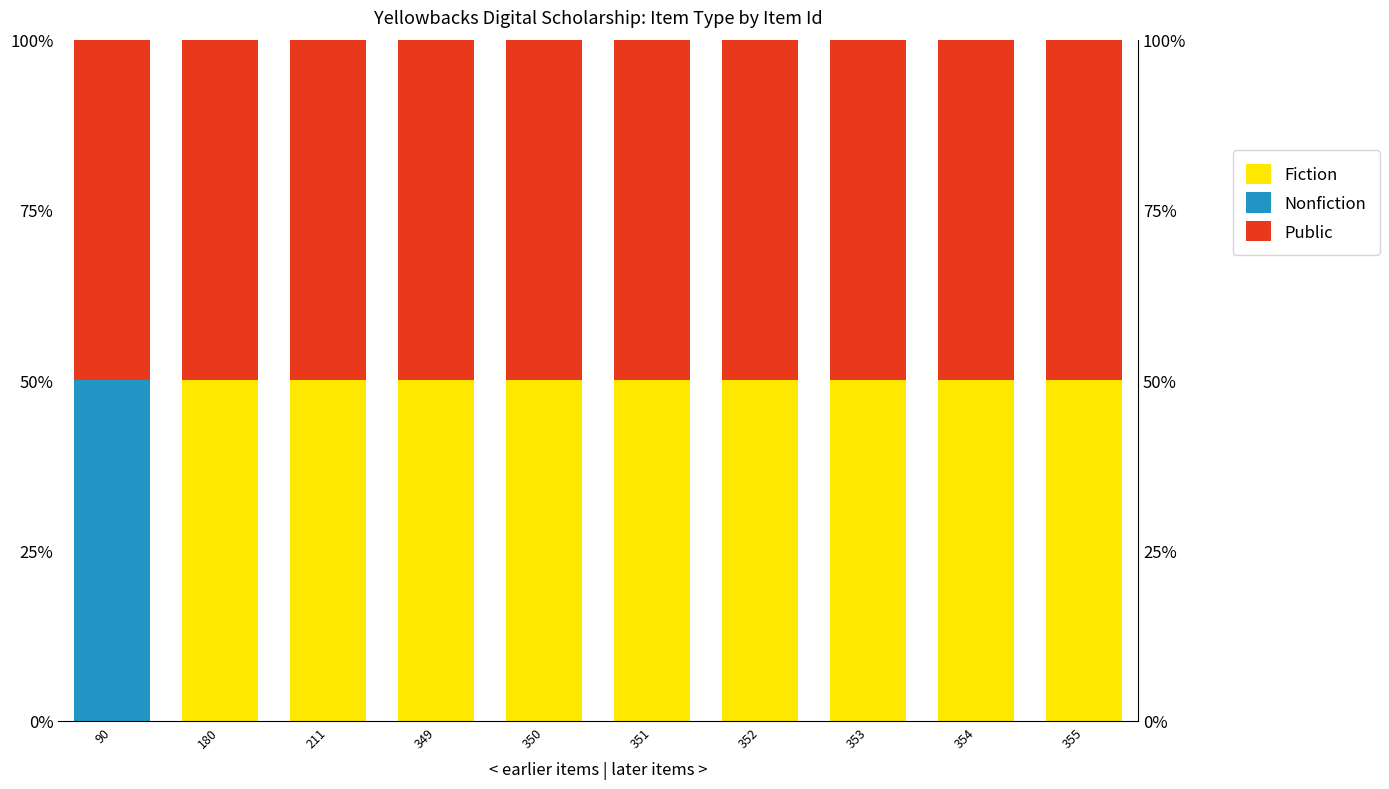

What is the maximum value shown in the chart?

50